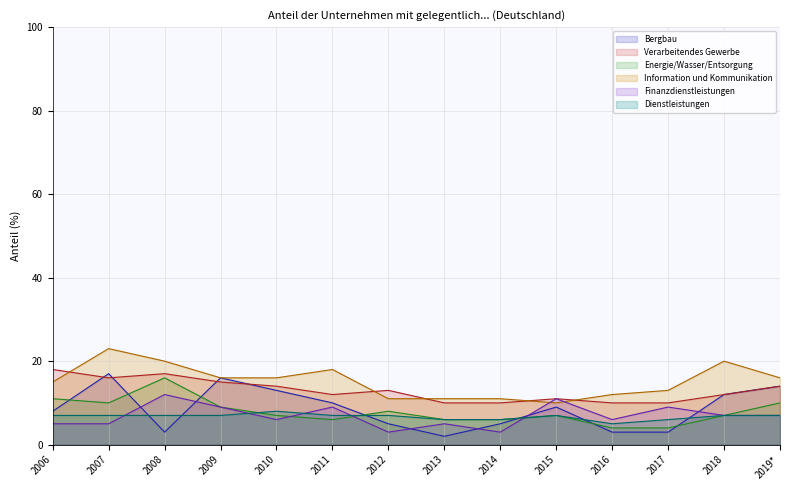

How many lines are shown in the chart?

6